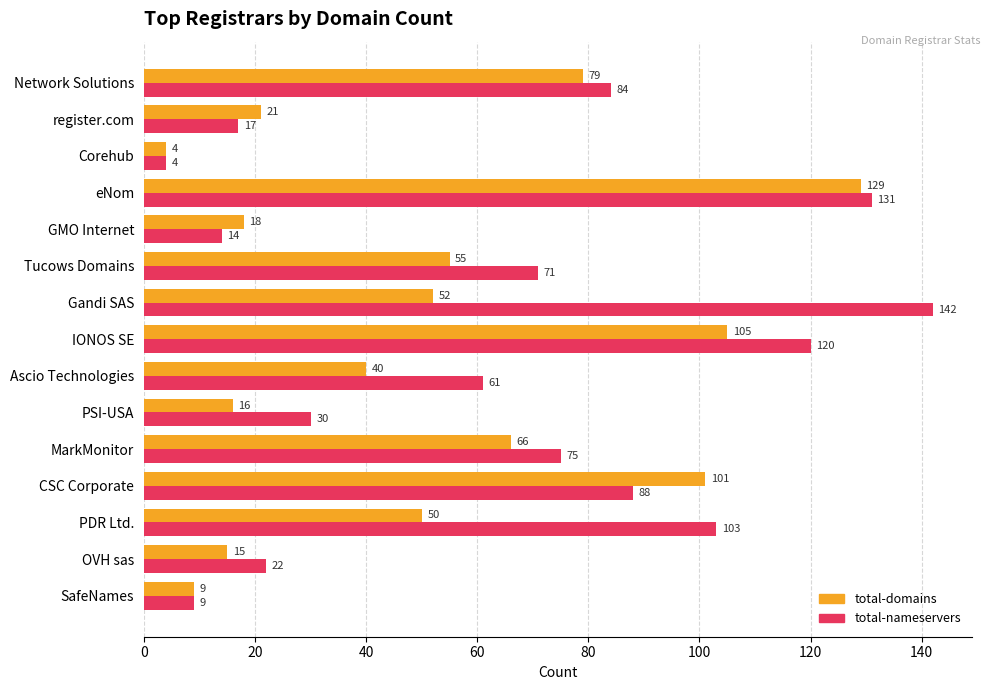

The value of total-nameservers at Gandi SAS is 247. True or false?

False